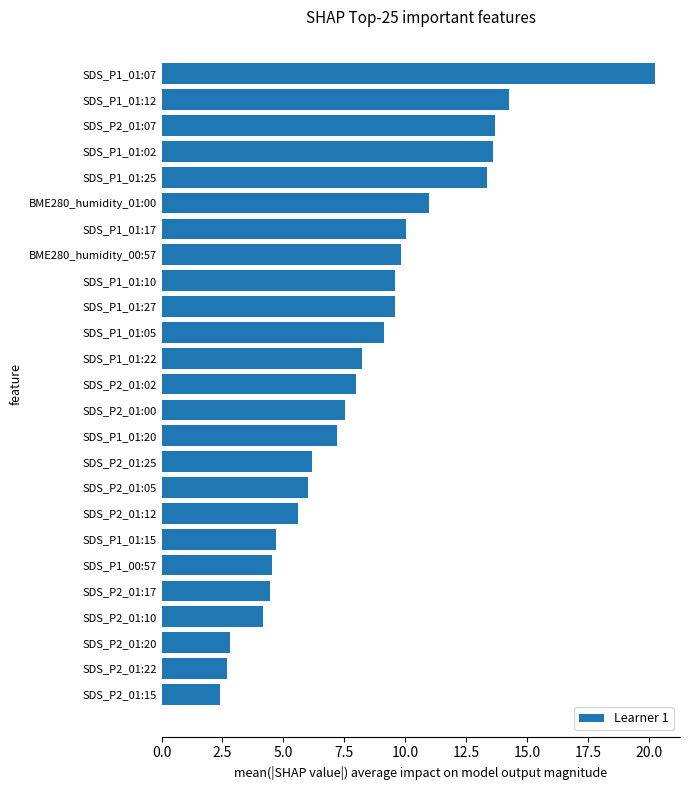

The value at SDS_P1_01:07 is 20.3. True or false?

True